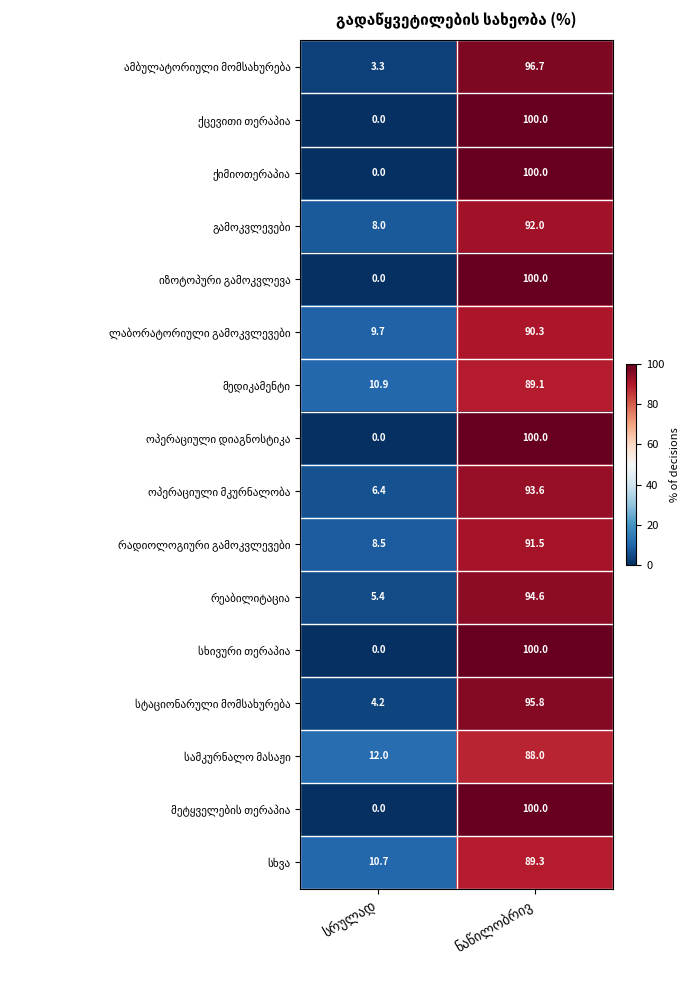

What is the sum of the რადიოლოგიური გამოკვლევები values at სრულად and ნაწილობრივ?

100.0